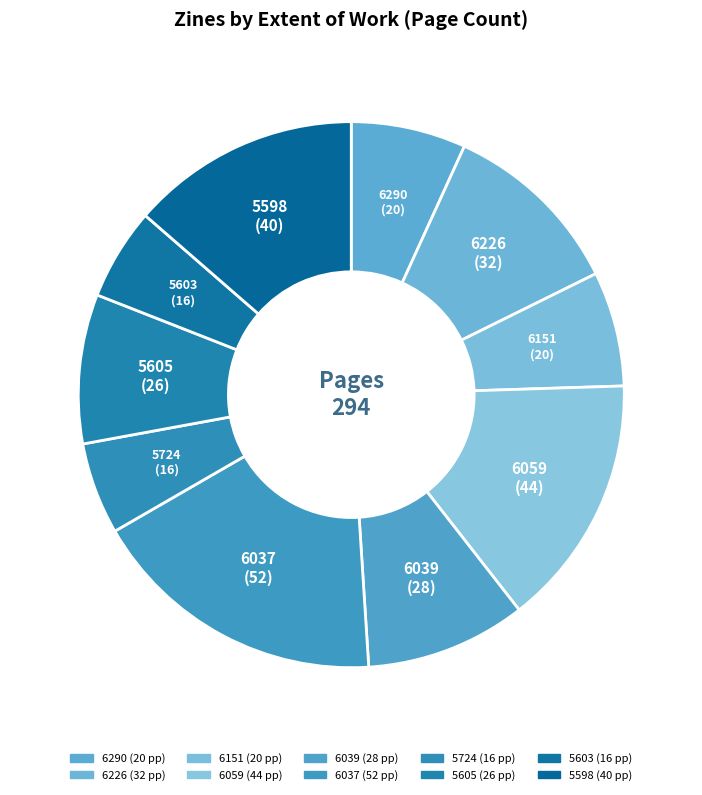

What is the largest slice in the pie chart?

6037